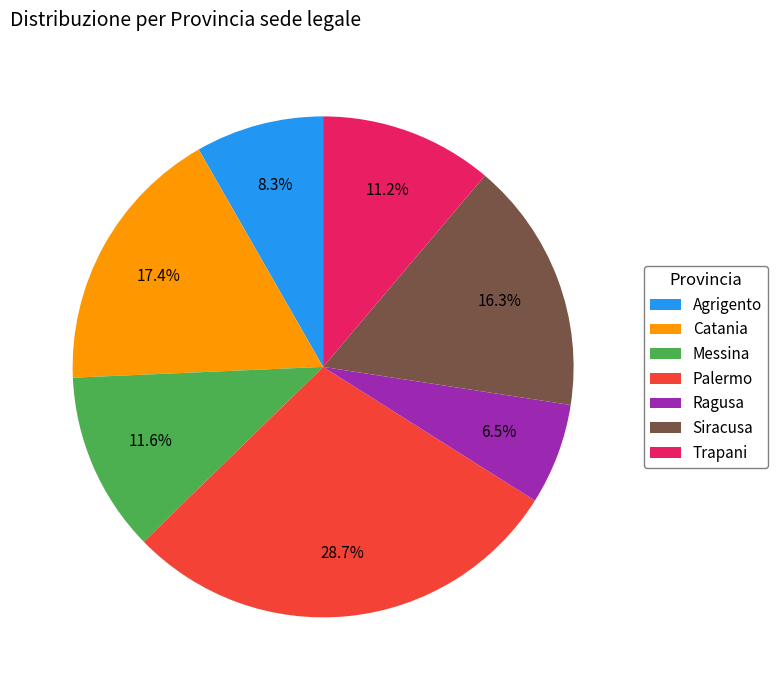

Which category has the smallest portion of the pie?

Ragusa